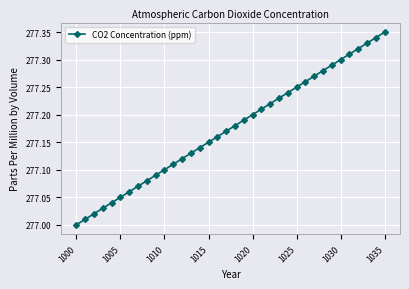

What is the sum of all values?

9978.3